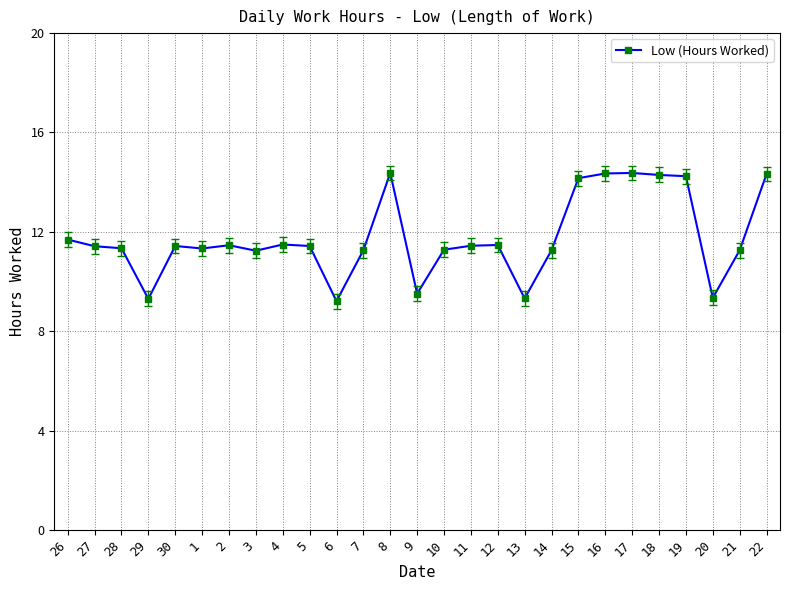

What is the greatest value displayed?

14.4